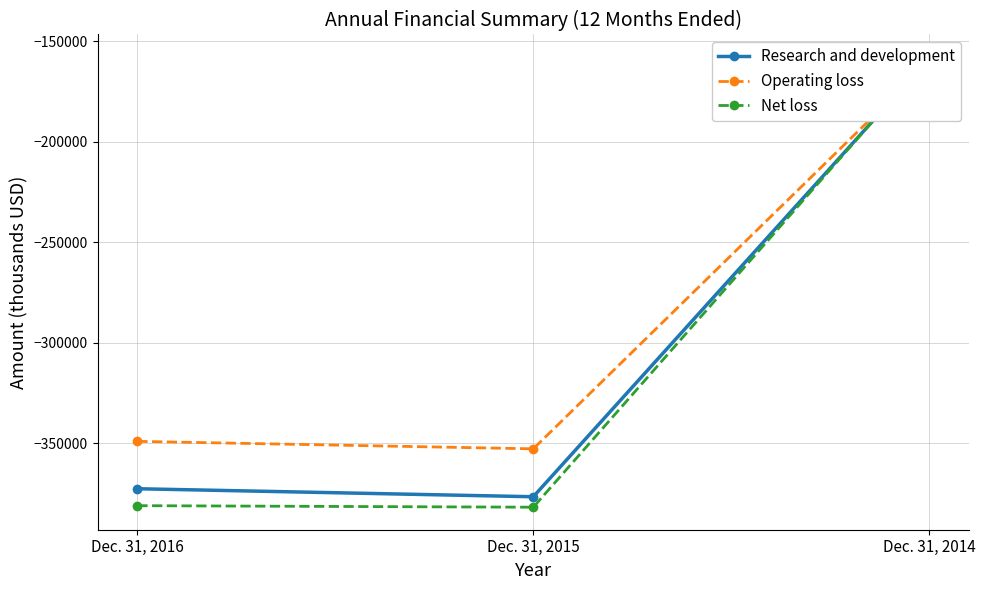

Reading left to right, extract all data points from this chart.

Research and development: Dec. 31, 2016=-372733	Dec. 31, 2015=-376721	Dec. 31, 2014=-158459
Operating loss: Dec. 31, 2016=-349137	Dec. 31, 2015=-352861	Dec. 31, 2014=-160031
Net loss: Dec. 31, 2016=-381171	Dec. 31, 2015=-381937	Dec. 31, 2014=-157723